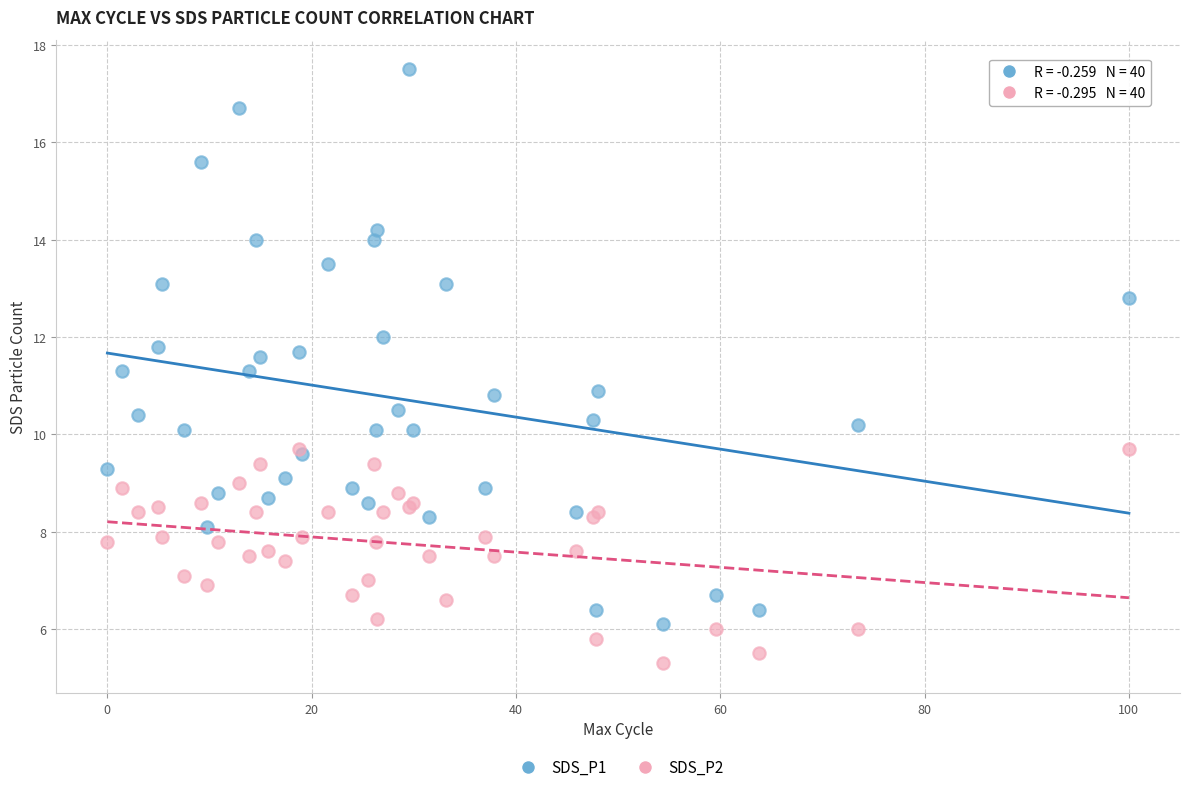

Which series contains the highest Y value?

SDS_P1